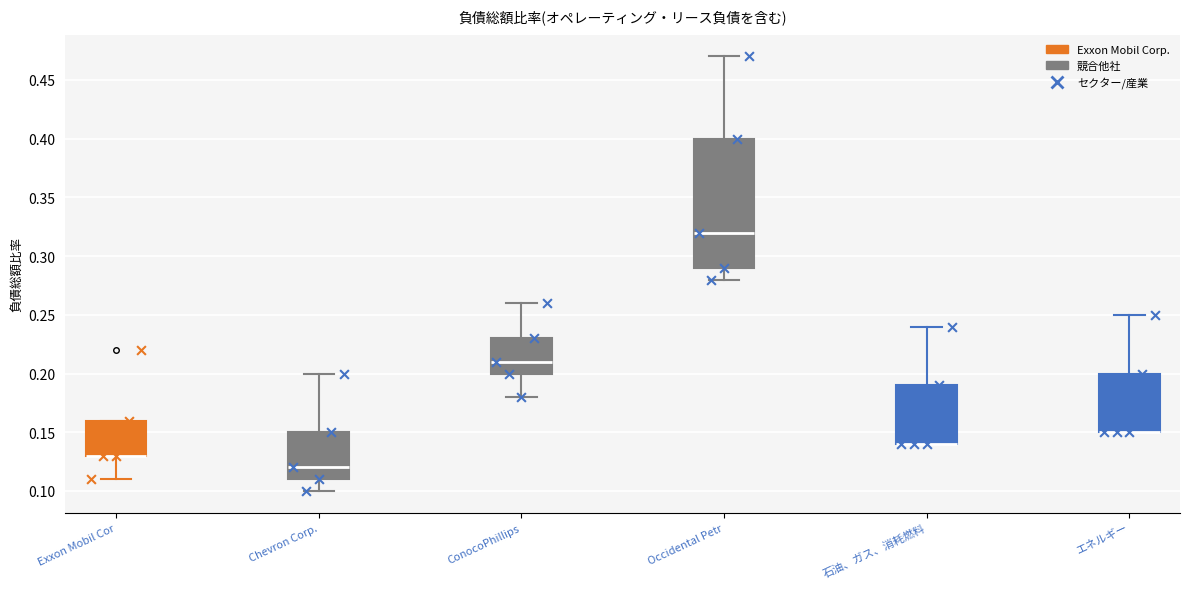

Reading left to right, transcribe this box plot: for each box, give where its median line is, the range the box spans, and where its two whiskers end, as read against the y-axis. The values are not printed on the chart, so give them approximately, as read against the axis.

Exxon Mobil Cor: median 0.13 (drawn on the box's lower edge), box 0.13 to 0.16, whiskers 0.11 to 0.16
Chevron Corp.: median 0.12, box 0.11 to 0.15, whiskers 0.10 to 0.20
ConocoPhillips: median 0.21, box 0.20 to 0.23, whiskers 0.18 to 0.26
Occidental Petr: median 0.32, box 0.29 to 0.40, whiskers 0.28 to 0.47
石油、ガス、消耗燃料: median 0.14 (drawn on the box's lower edge), box 0.14 to 0.19, whiskers 0.14 to 0.24
エネルギー: median 0.15 (drawn on the box's lower edge), box 0.15 to 0.20, whiskers 0.15 to 0.25